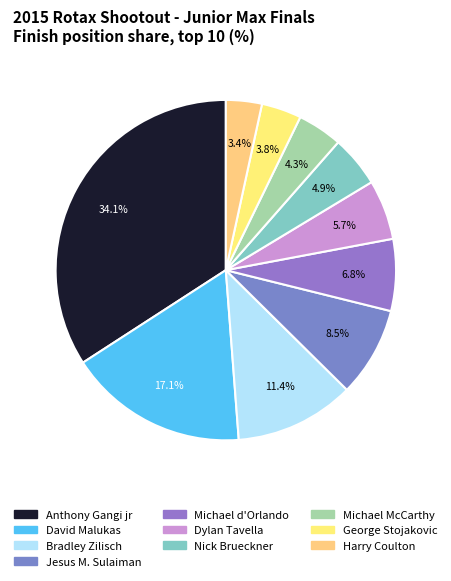

How many slices are in this pie chart?

10